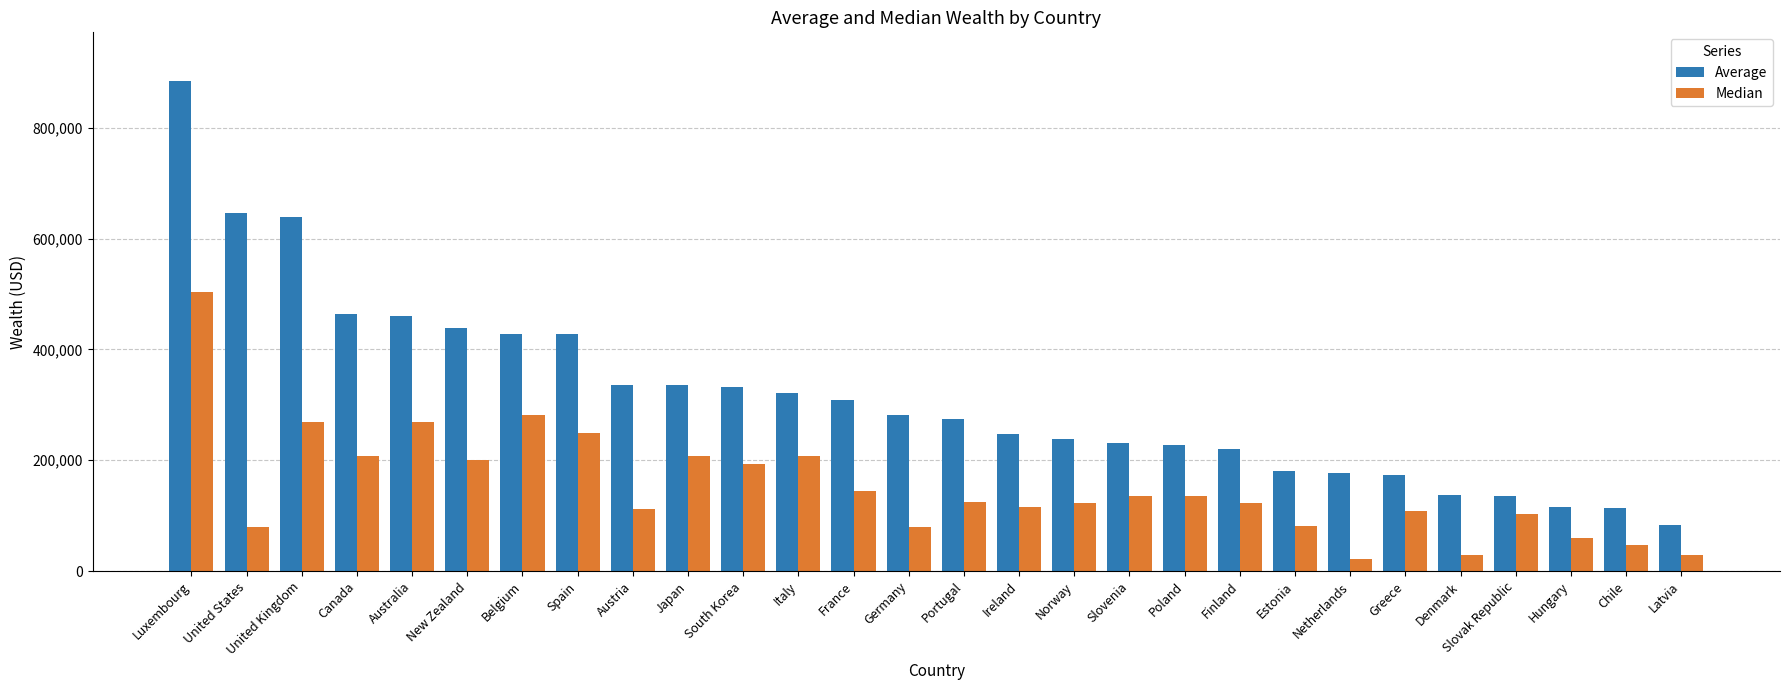

Which category has the highest value across all series?

Luxembourg